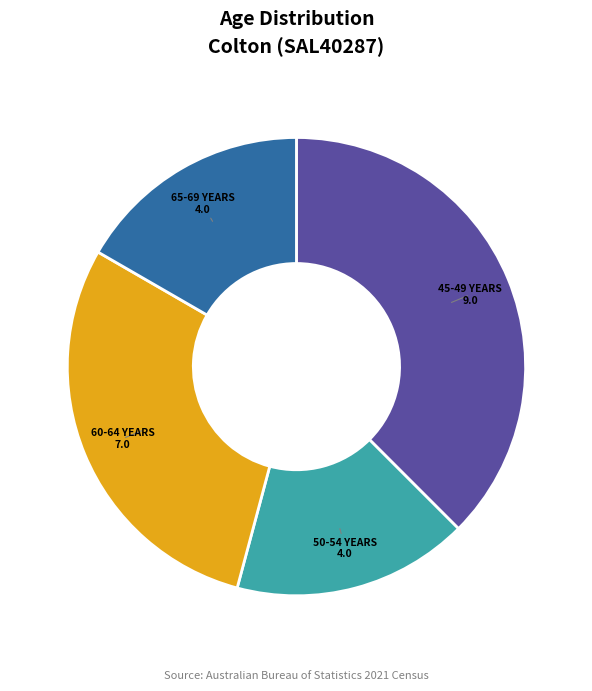

Does any single category account for the majority?

No